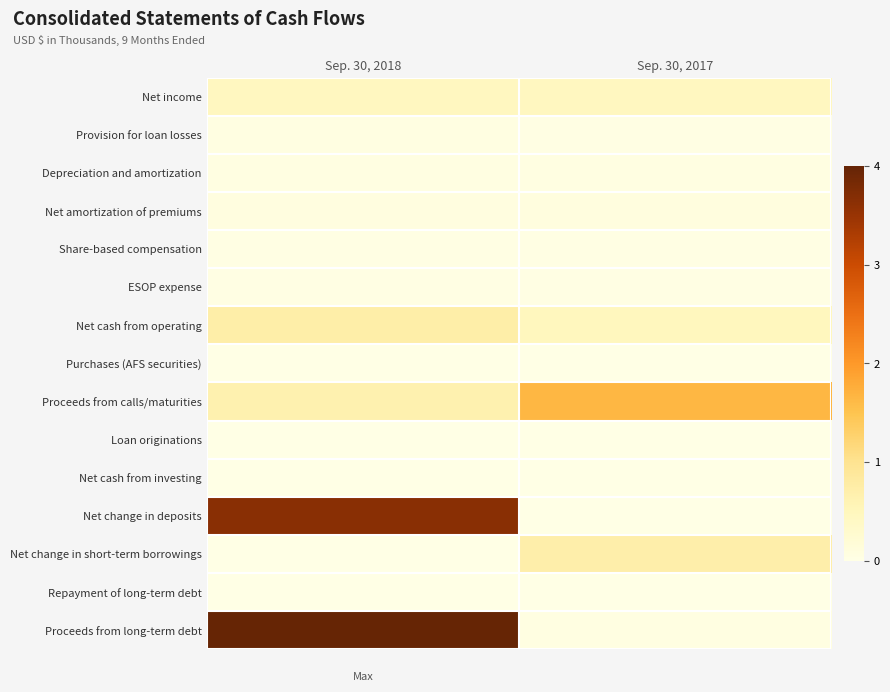

Which series has the largest range (max minus min)?

Proceeds from long-term debt